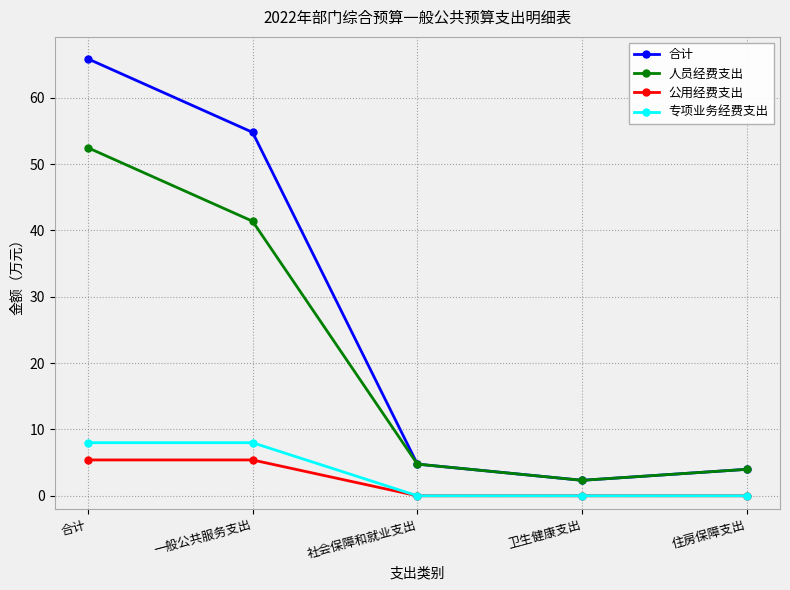

Does the chart have visible grid lines?

Yes